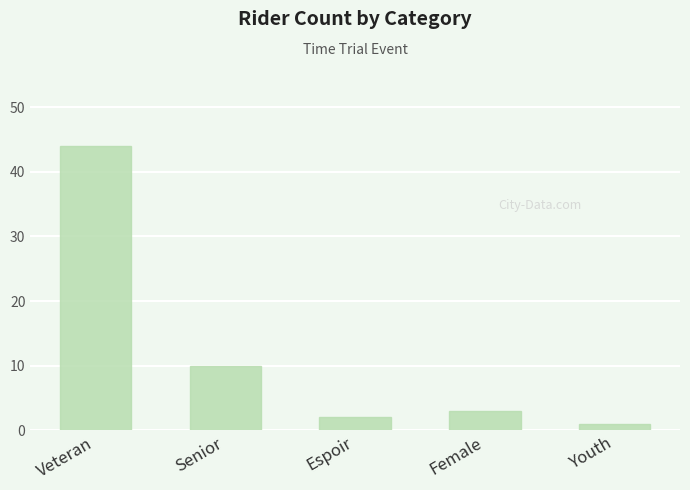

What is the difference between the values at Espoir and Senior?

8